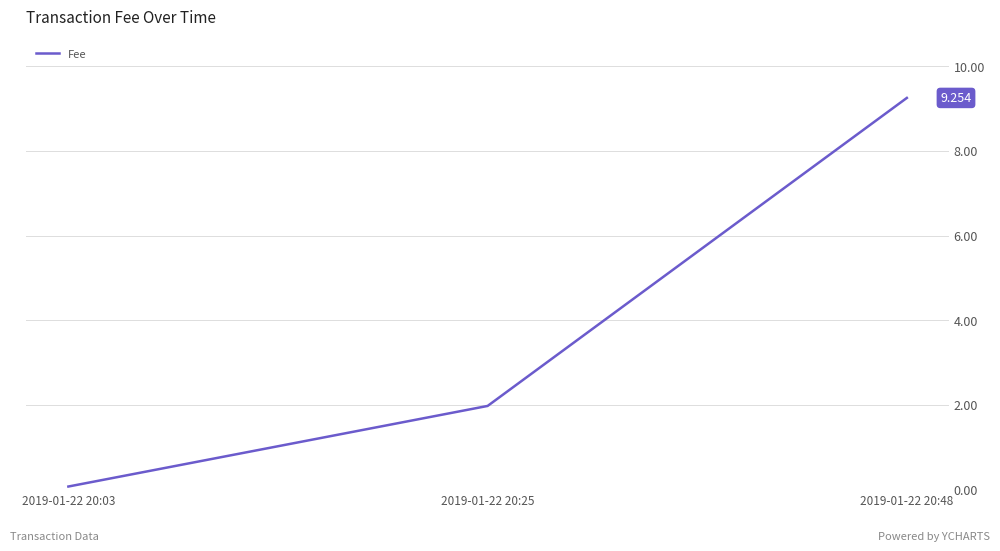

The value at 2019-01-22 20:03 is 0.1. True or false?

True